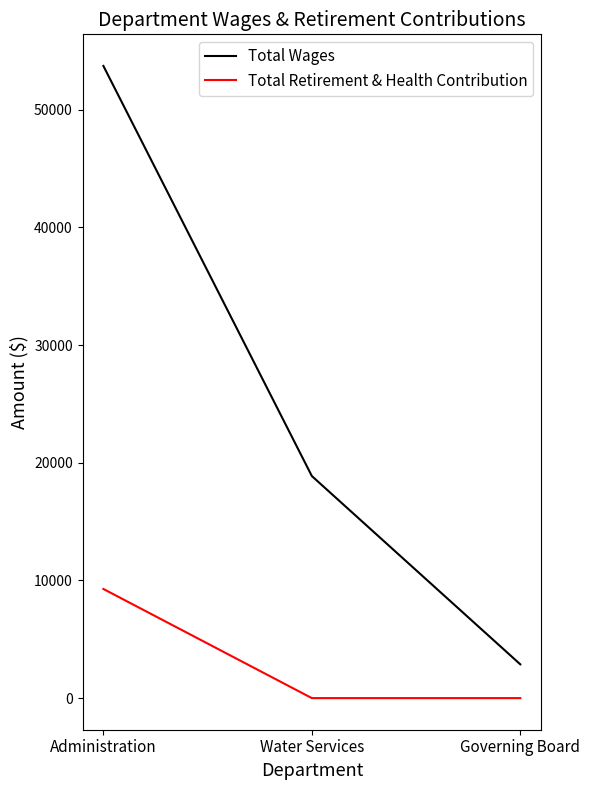

The Total Retirement & Health Contribution series shows 5201 at Water Services. True or false?

False